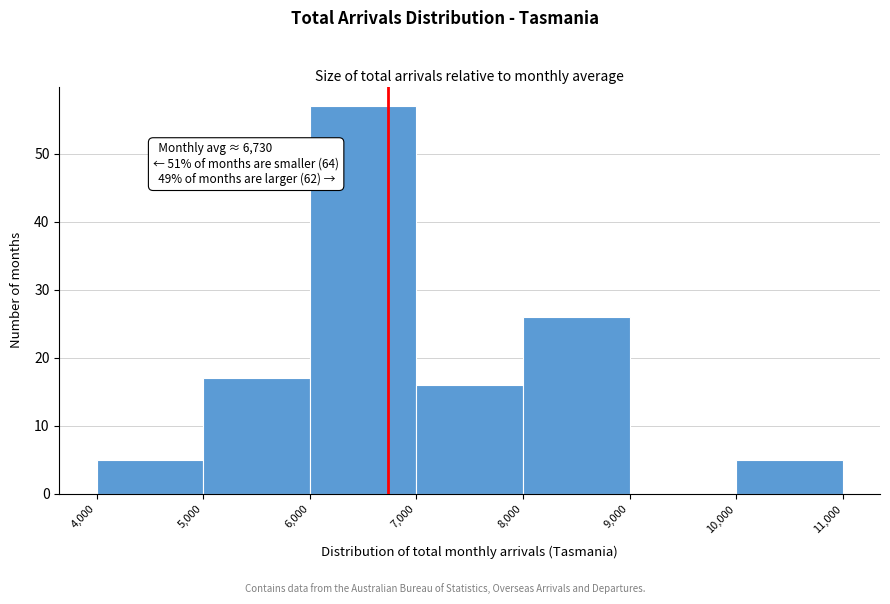

Which range on the x-axis has the tallest bar?

6,000 to 7,000